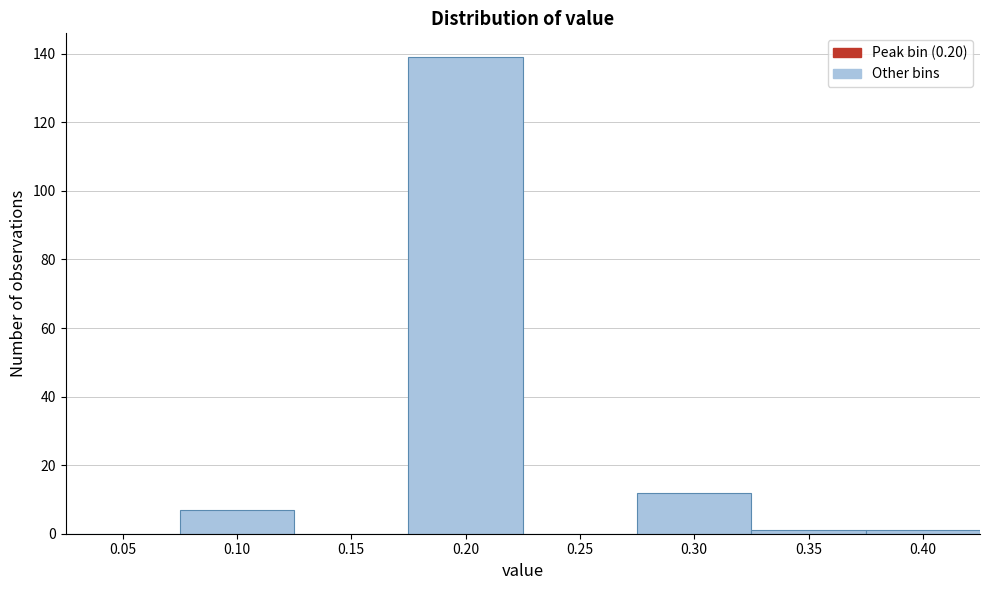

Reading left to right, extract all data points from this chart.

0.05=0	0.10=7	0.15=0	0.20=139	0.25=0	0.30=12	0.35=1	0.40=1